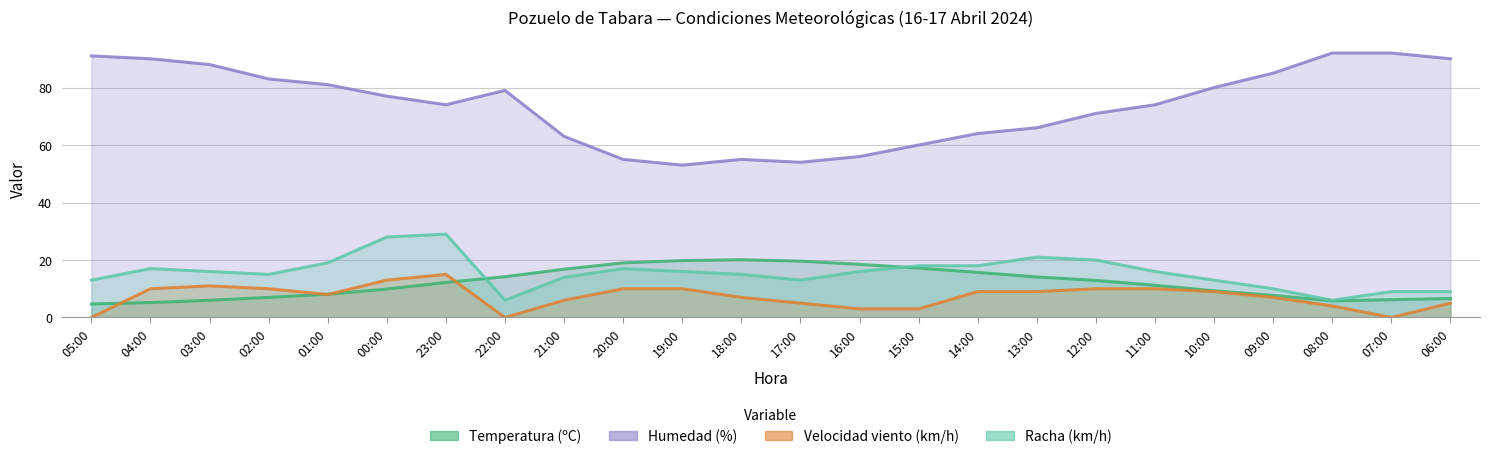

What is the value of the Racha point at the 13th from the left?

13.0